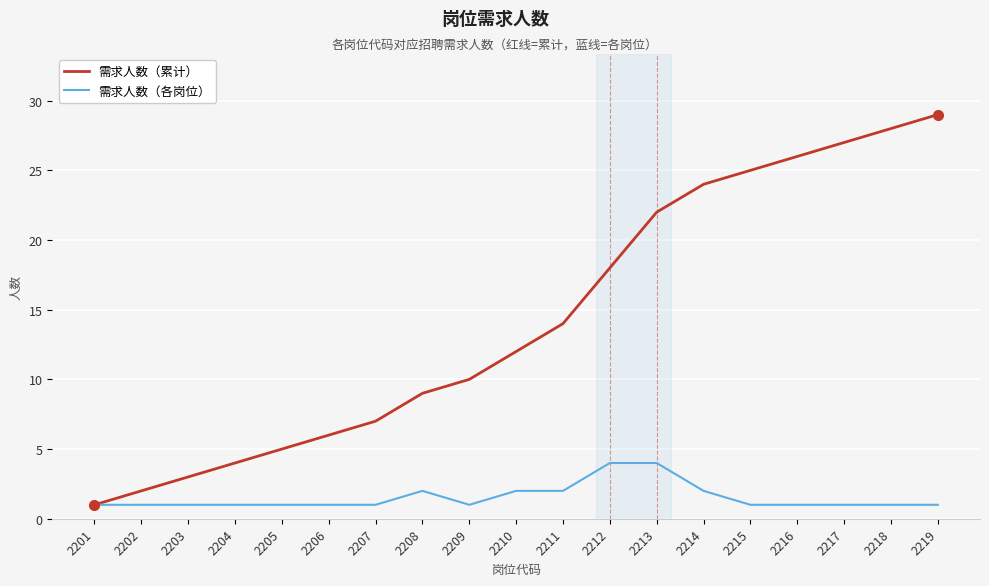

Is it true that 需求人数（累计） equals 13 at 2215?

False